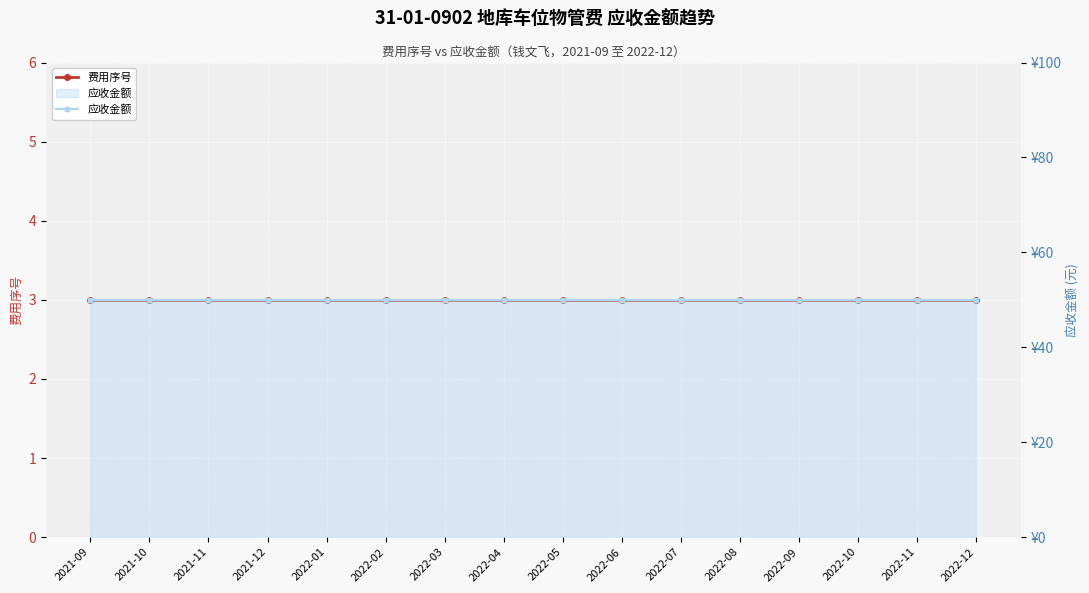

What is the average value of the 费用序号 series?

3